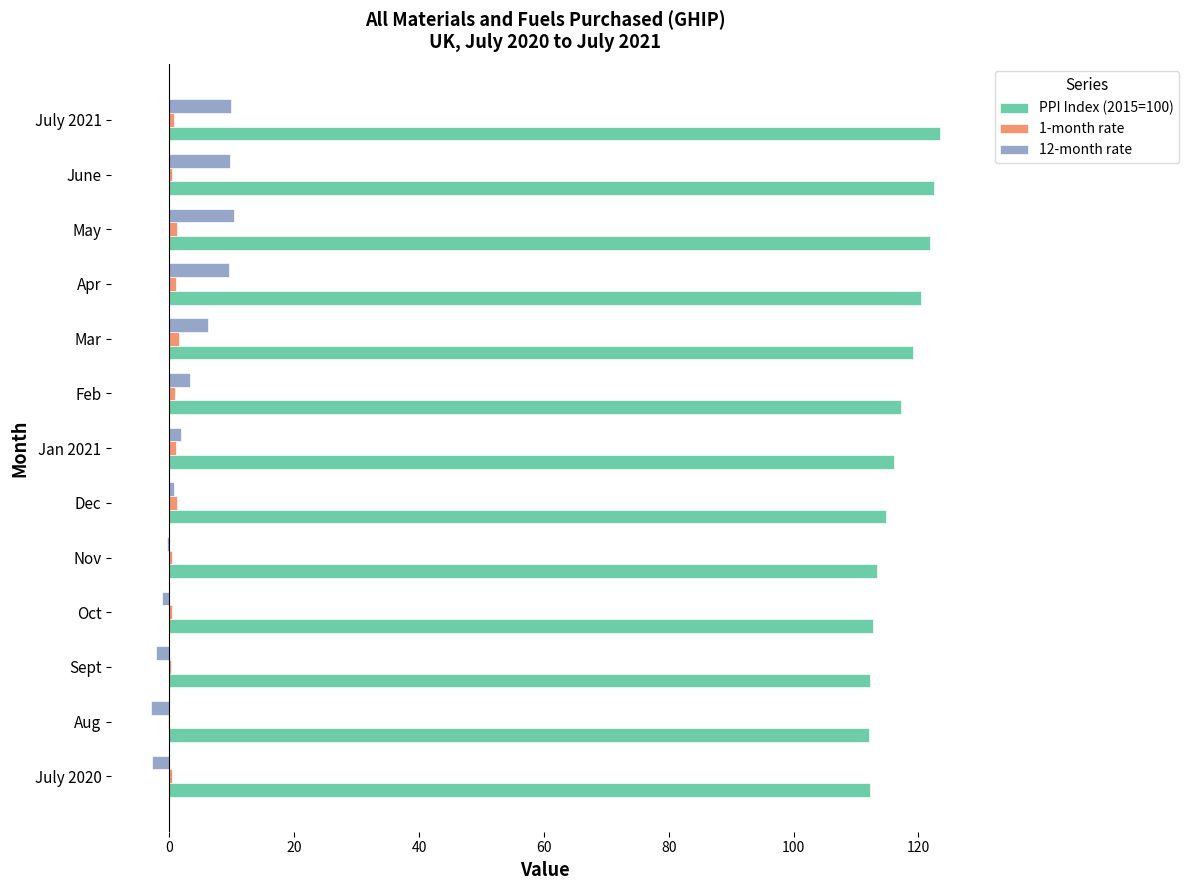

What is the sum of all 1-month rate values?

9.9